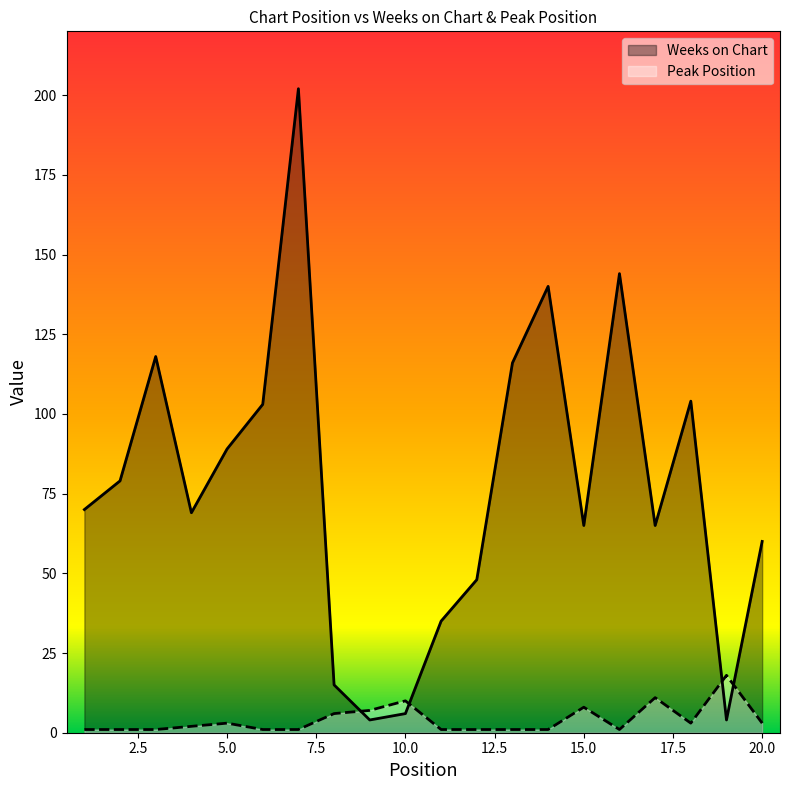

At which category does Weeks on Chart reach its first local valley?

4